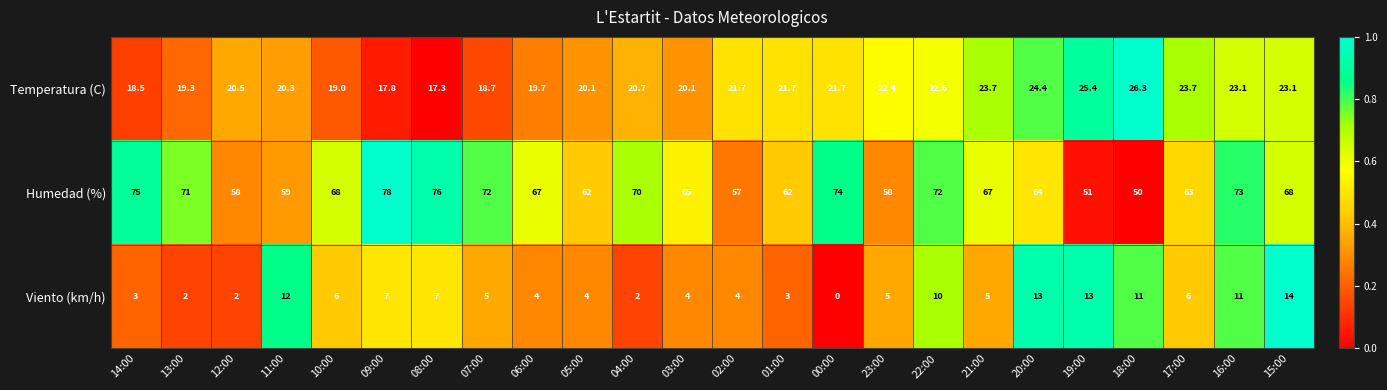

Where does the Humedad (%) series first go above 67?

14:00